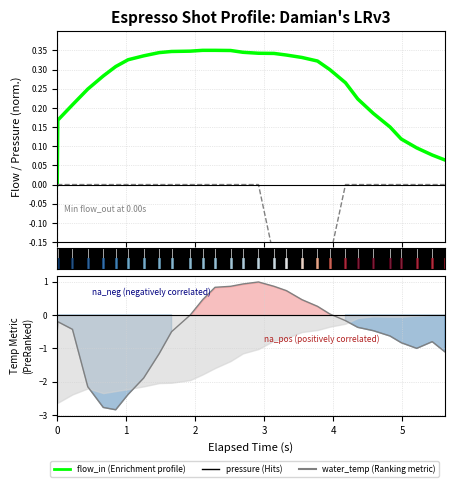

True or false: flow_out has more than 2 interior local peaks.

False